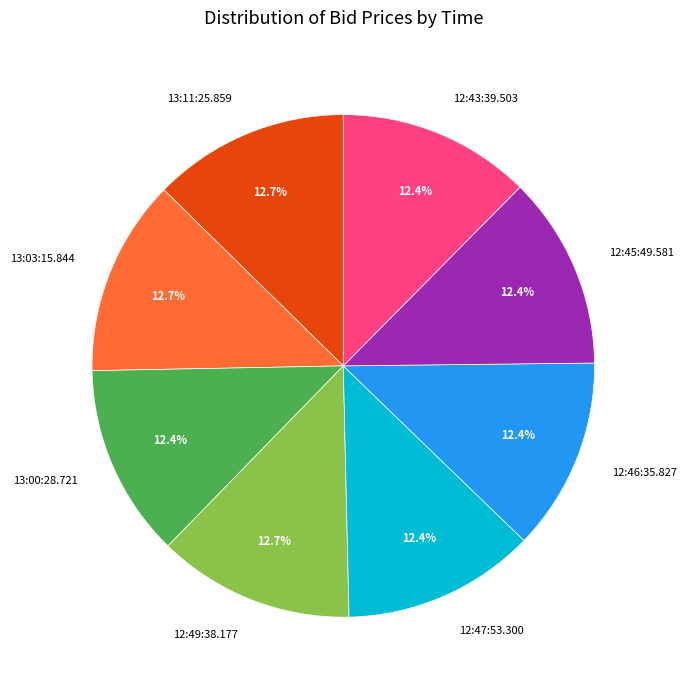

To the nearest percent, what is the combined percentage of 12:47:53.300 and 12:45:49.581?

25%